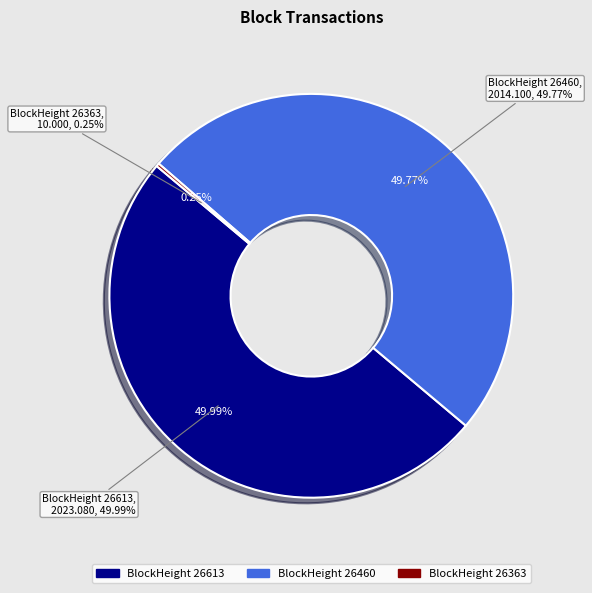

Count the number of slices in the pie.

3